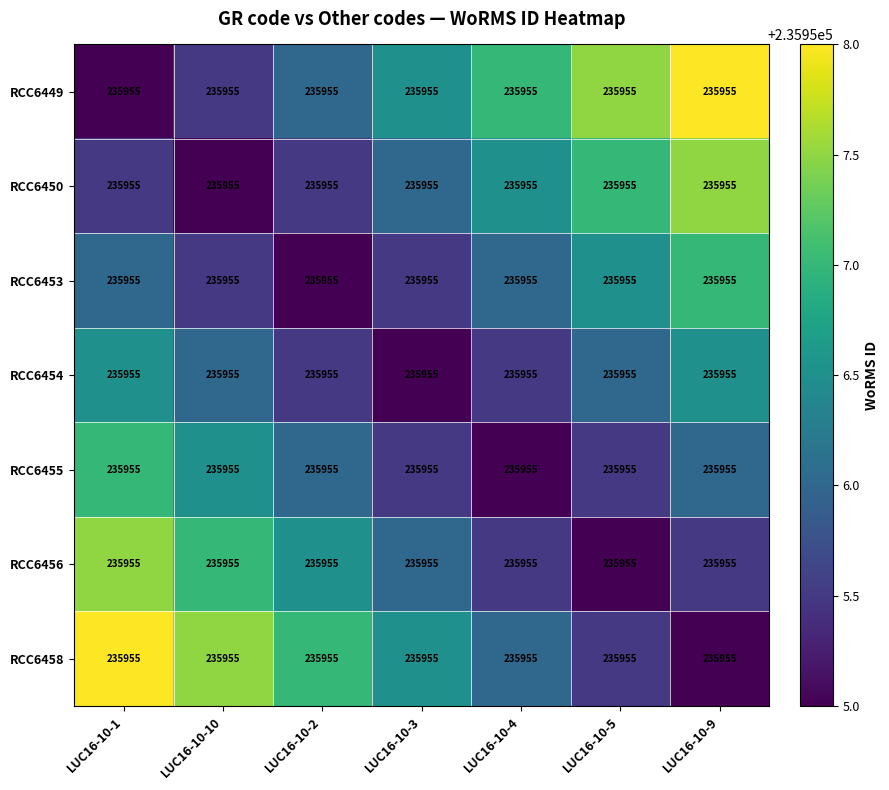

Reading right to left, transcribe all the data shown in this chart.

RCC6449: LUC16-10-9=235955.0	LUC16-10-5=235955.0	LUC16-10-4=235955.0	LUC16-10-3=235955.0	LUC16-10-2=235955.0	LUC16-10-10=235955.0	LUC16-10-1=235955.0
RCC6450: LUC16-10-9=235955.0	LUC16-10-5=235955.0	LUC16-10-4=235955.0	LUC16-10-3=235955.0	LUC16-10-2=235955.0	LUC16-10-10=235955.0	LUC16-10-1=235955.0
RCC6453: LUC16-10-9=235955.0	LUC16-10-5=235955.0	LUC16-10-4=235955.0	LUC16-10-3=235955.0	LUC16-10-2=235955.0	LUC16-10-10=235955.0	LUC16-10-1=235955.0
RCC6454: LUC16-10-9=235955.0	LUC16-10-5=235955.0	LUC16-10-4=235955.0	LUC16-10-3=235955.0	LUC16-10-2=235955.0	LUC16-10-10=235955.0	LUC16-10-1=235955.0
RCC6455: LUC16-10-9=235955.0	LUC16-10-5=235955.0	LUC16-10-4=235955.0	LUC16-10-3=235955.0	LUC16-10-2=235955.0	LUC16-10-10=235955.0	LUC16-10-1=235955.0
RCC6456: LUC16-10-9=235955.0	LUC16-10-5=235955.0	LUC16-10-4=235955.0	LUC16-10-3=235955.0	LUC16-10-2=235955.0	LUC16-10-10=235955.0	LUC16-10-1=235955.0
RCC6458: LUC16-10-9=235955.0	LUC16-10-5=235955.0	LUC16-10-4=235955.0	LUC16-10-3=235955.0	LUC16-10-2=235955.0	LUC16-10-10=235955.0	LUC16-10-1=235955.0